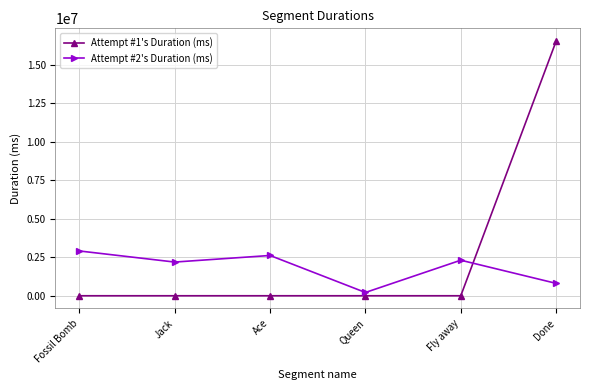

Is the value of Attempt #1's Duration (ms) at Fly away greater than the value of Attempt #2's Duration (ms) at Fly away?

No